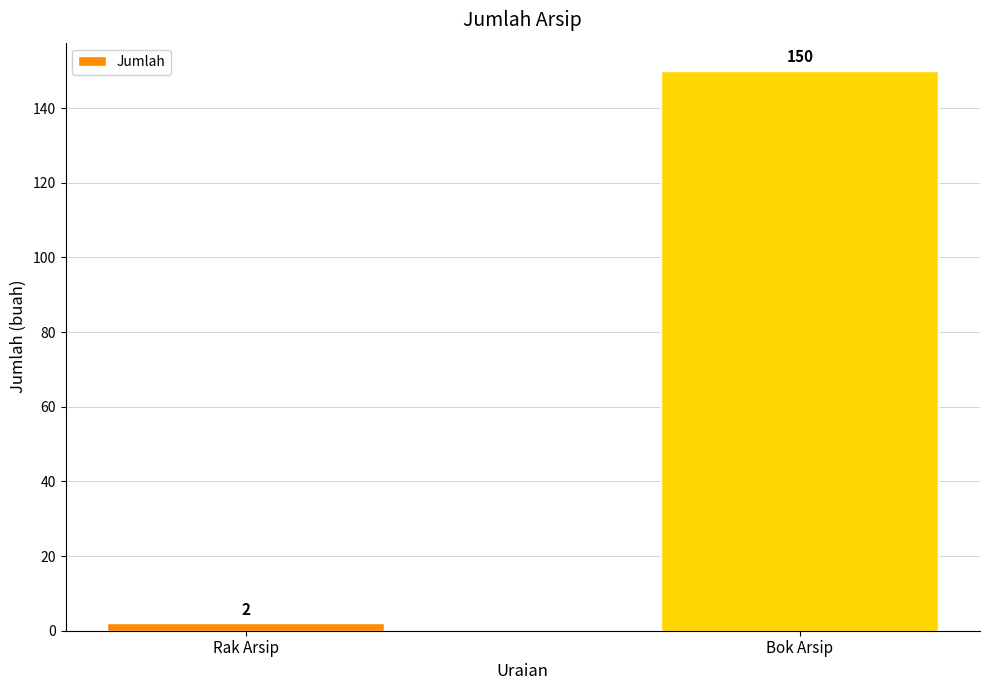

What is the label of the 1st bar from the left?

Rak Arsip